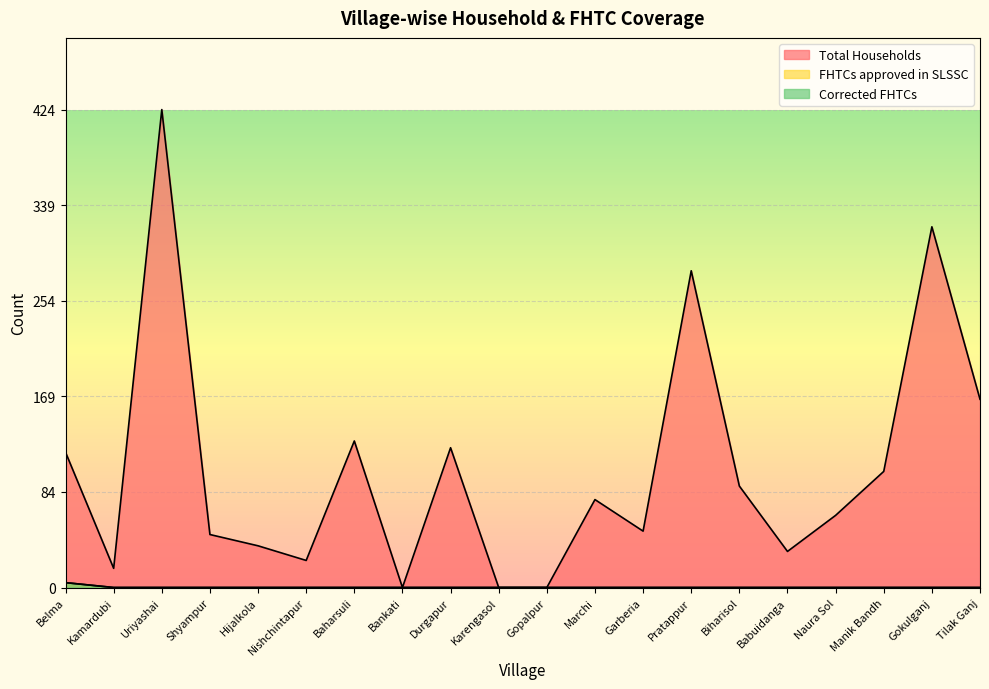

True or false: Corrected FHTCs and FHTCs approved in SLSSC intersect in this chart.

False